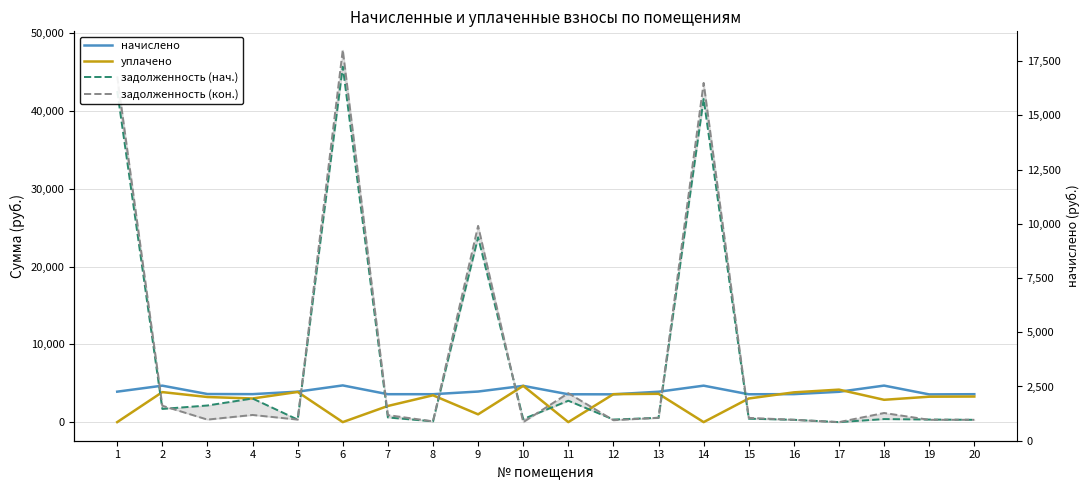

What is the difference between the уплачено values at 1 and 4?

3037.7